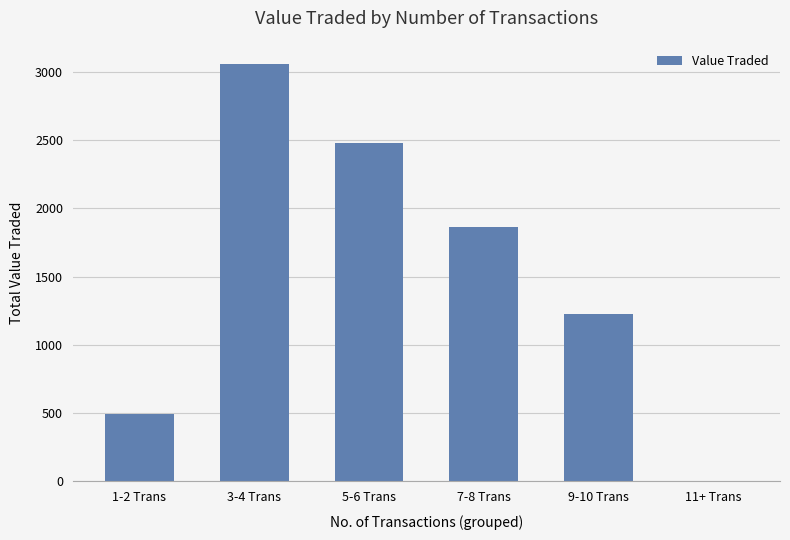

Is it true that the value at 7-8 Trans is 1864?

True